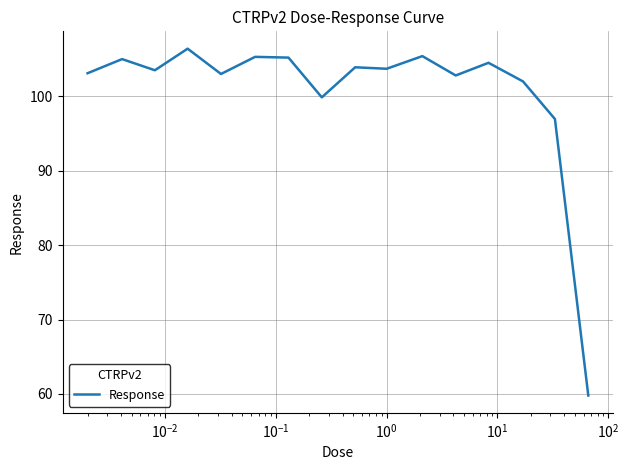

What is the maximum value shown in the chart?

106.4